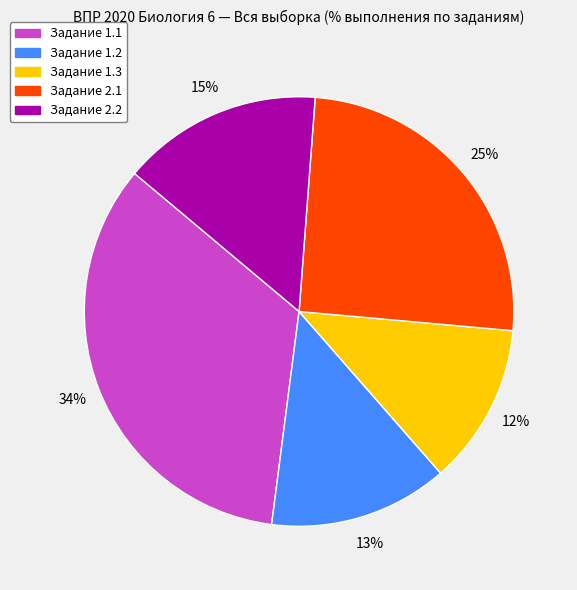

Count the number of slices in the pie.

5